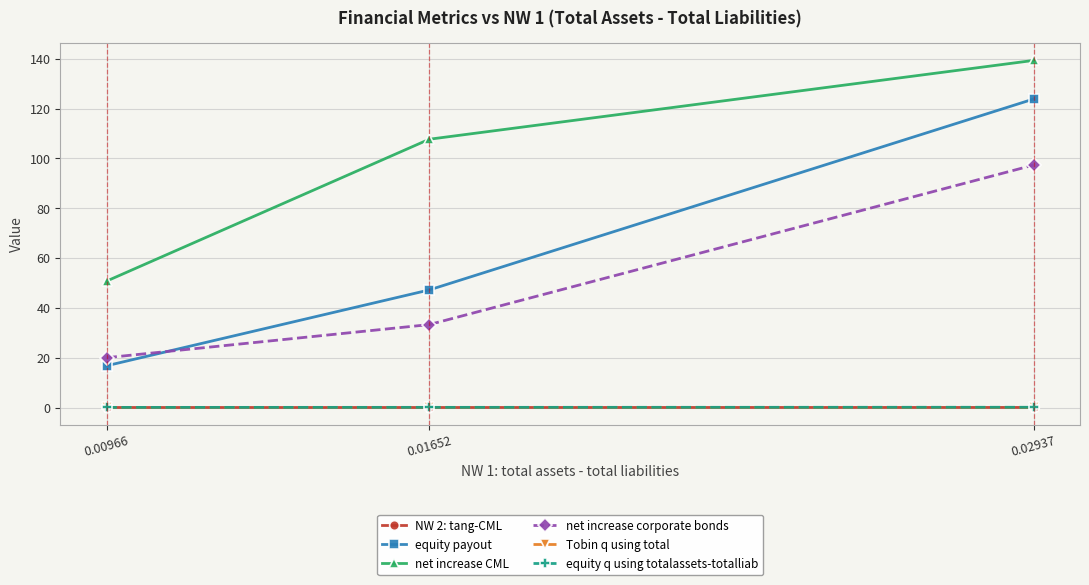

At which category is the sum across all series the highest?

0.02937